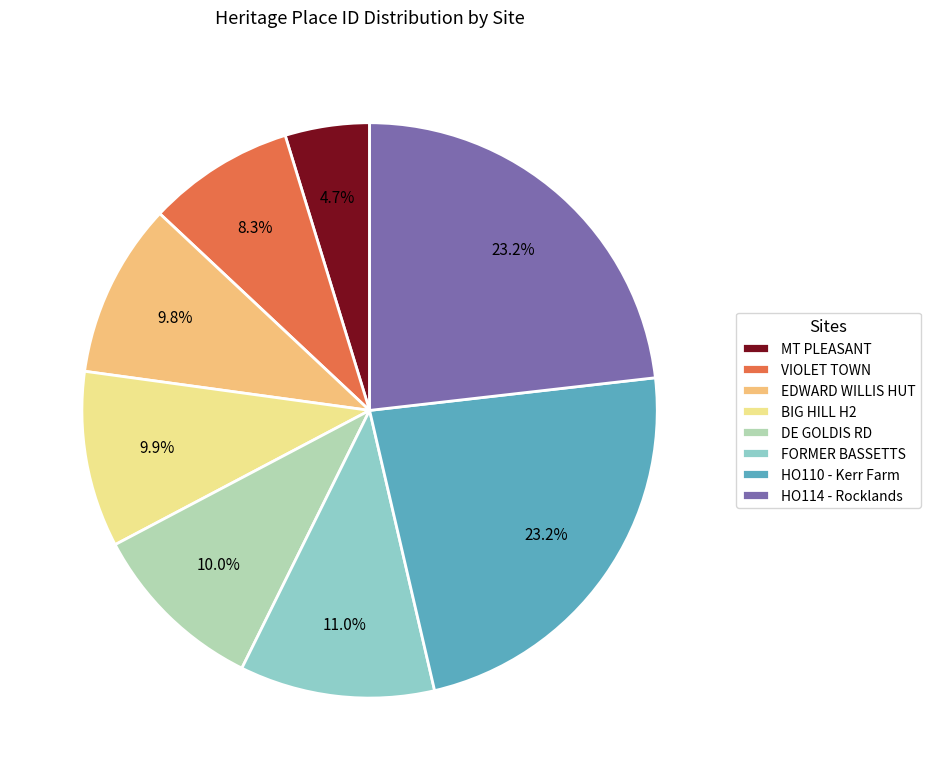

What is the ratio of the value at FORMER BASSETTS to the value at EDWARD WILLIS HUT?

1.1